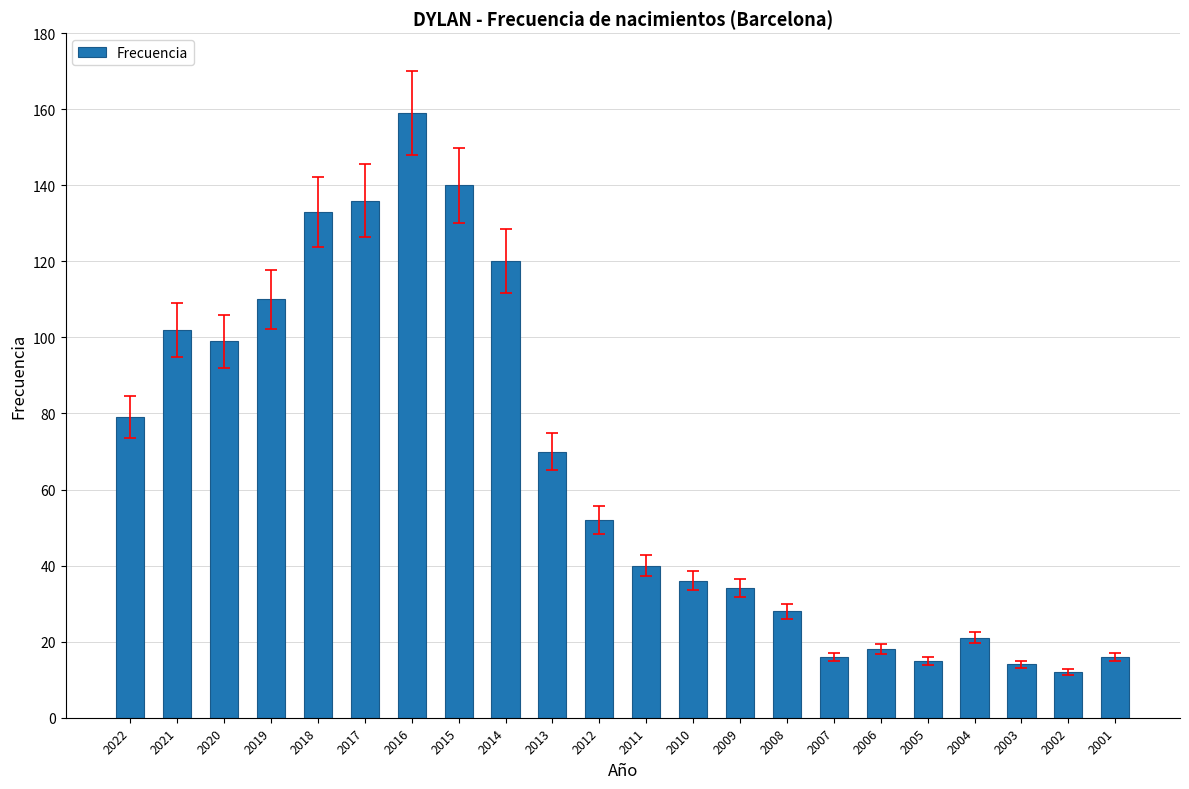

What value does the data have at 2015?

140